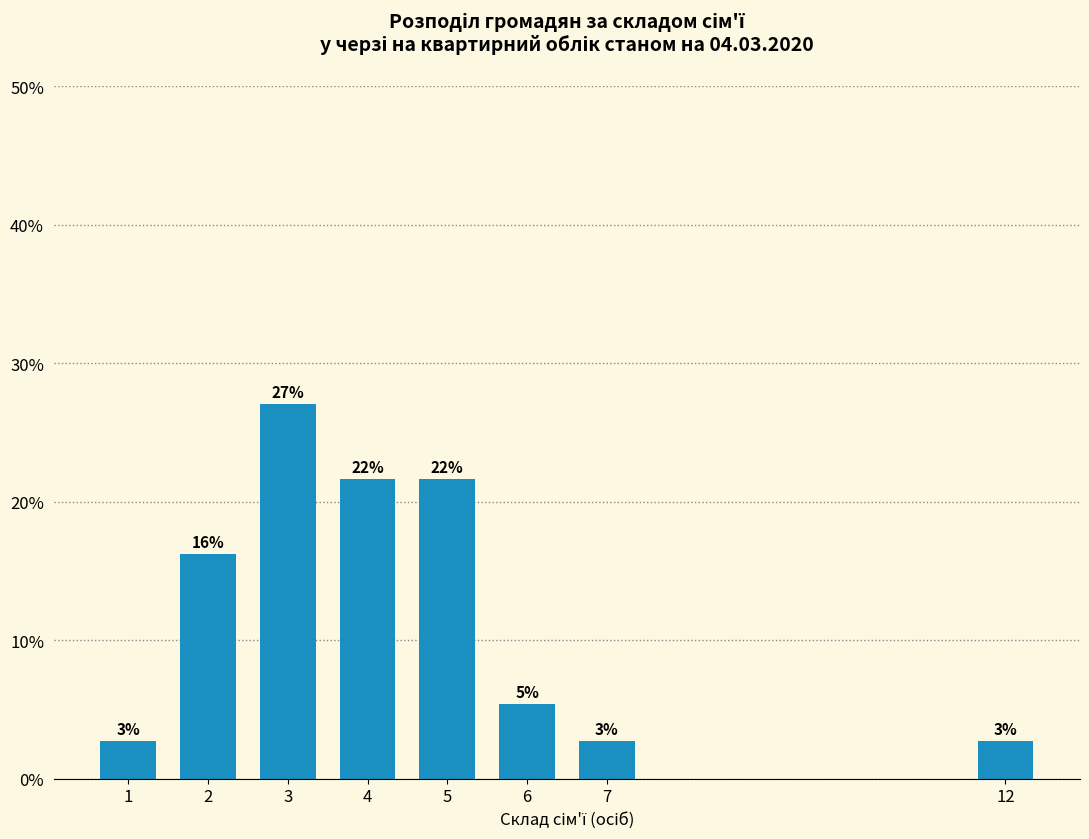

How many bars are there in total?

8